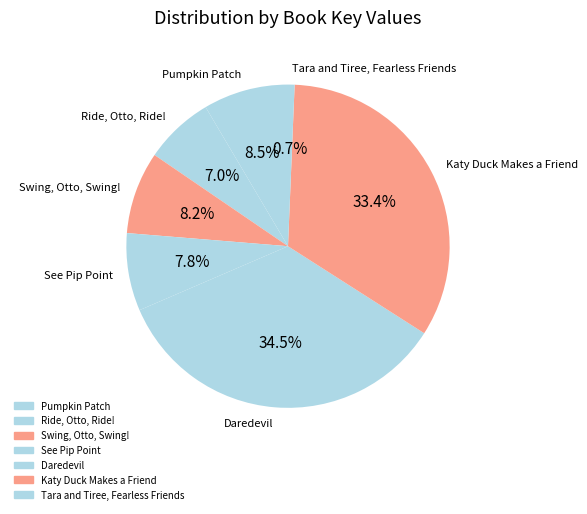

To the nearest percent, what is the difference between the largest and smallest slice percentages?

34%